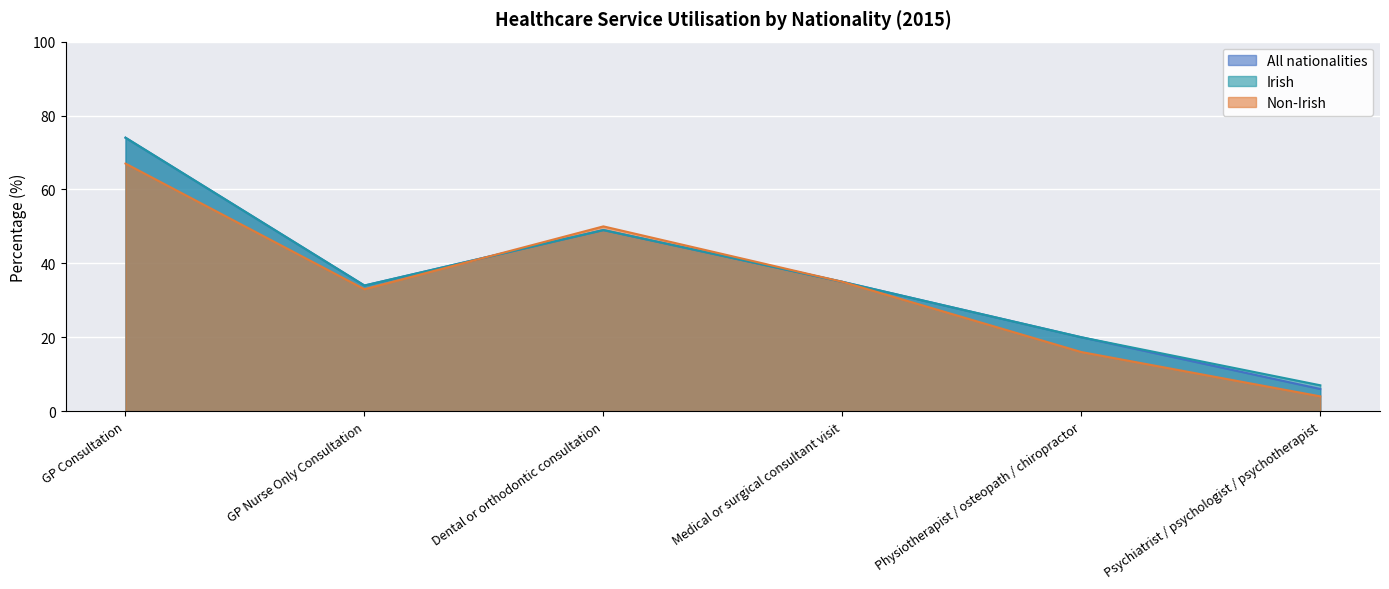

Read the All nationalities value at Dental or orthodontic consultation, to the nearest 5.

50